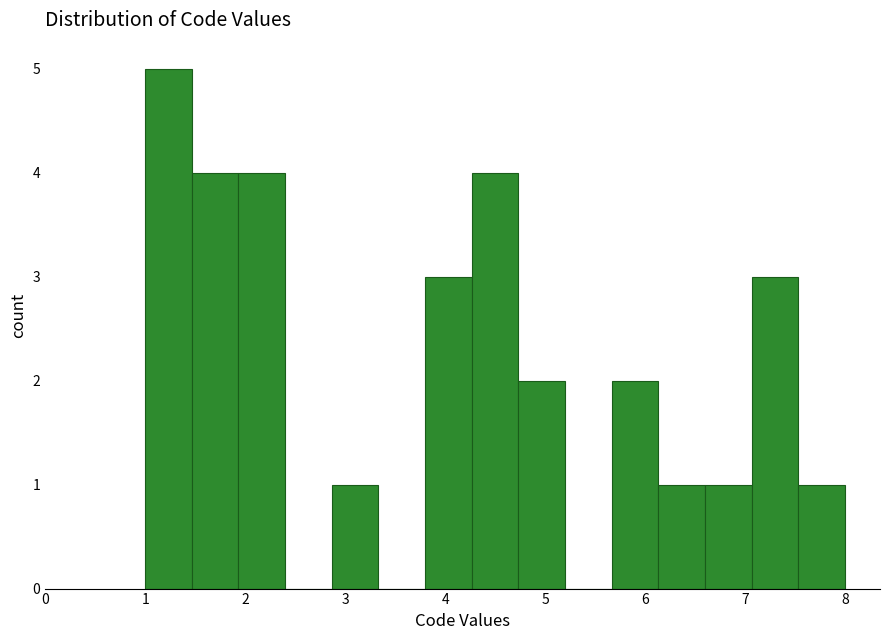

Reading left to right, transcribe this chart: for each bar, give the range it covers on the x-axis and its height. Neither the bar edges nor the heights are printed on the chart, so give them approximately, as read against the axes.

1.0 to 1.5: 5
1.5 to 1.9: 4
1.9 to 2.4: 4
2.4 to 2.9: 0
2.9 to 3.3: 1
3.3 to 3.8: 0
3.8 to 4.3: 3
4.3 to 4.7: 4
4.7 to 5.2: 2
5.2 to 5.7: 0
5.7 to 6.1: 2
6.1 to 6.6: 1
6.6 to 7.1: 1
7.1 to 7.5: 3
7.5 to 8.0: 1